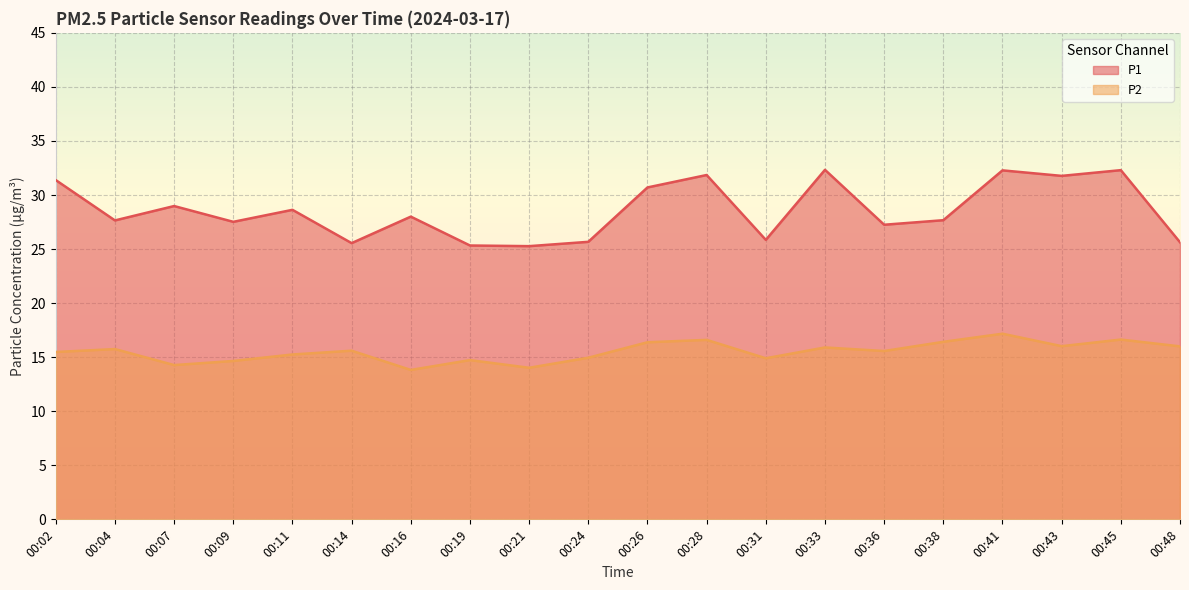

Reading left to right, list all the values displayed in this chart.

P1: 31.4	27.6	29.0	27.5	28.6	25.6	28.0	25.3	25.3	25.7	30.7	31.9	25.9	32.3	27.2	27.7	32.3	31.8	32.3	25.6
P2: 15.5	15.8	14.3	14.7	15.2	15.6	13.8	14.7	14.0	14.9	16.4	16.6	14.9	15.9	15.6	16.4	17.2	16.0	16.6	16.0